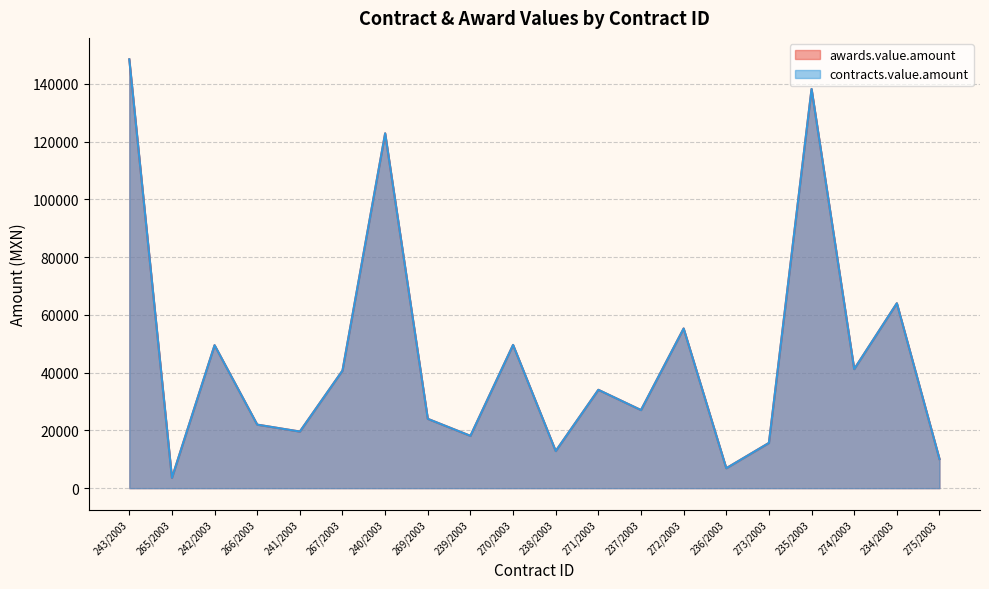

How many values in the contracts.value.amount series exceed 34049?

9